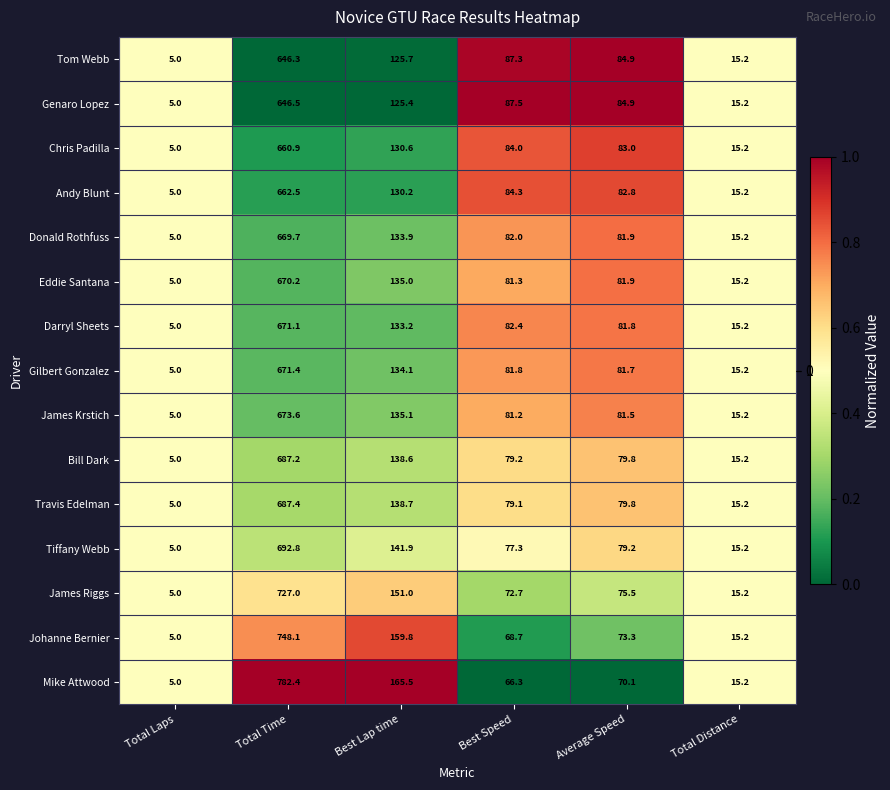

What is the sum of the Tom Webb values at Average Speed and Best Lap time?

210.6